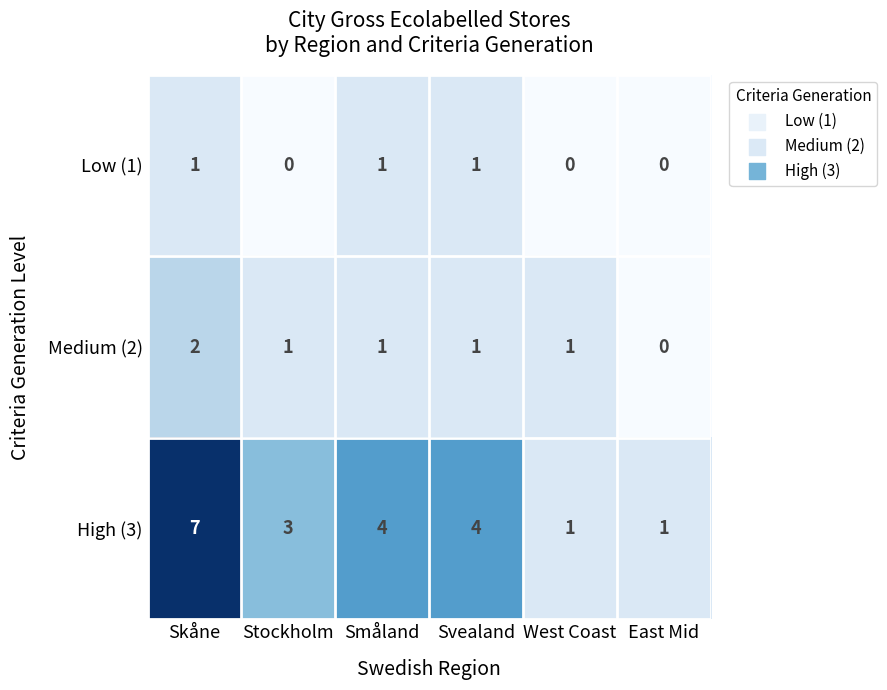

How many positive values does the Low (1) series have?

3